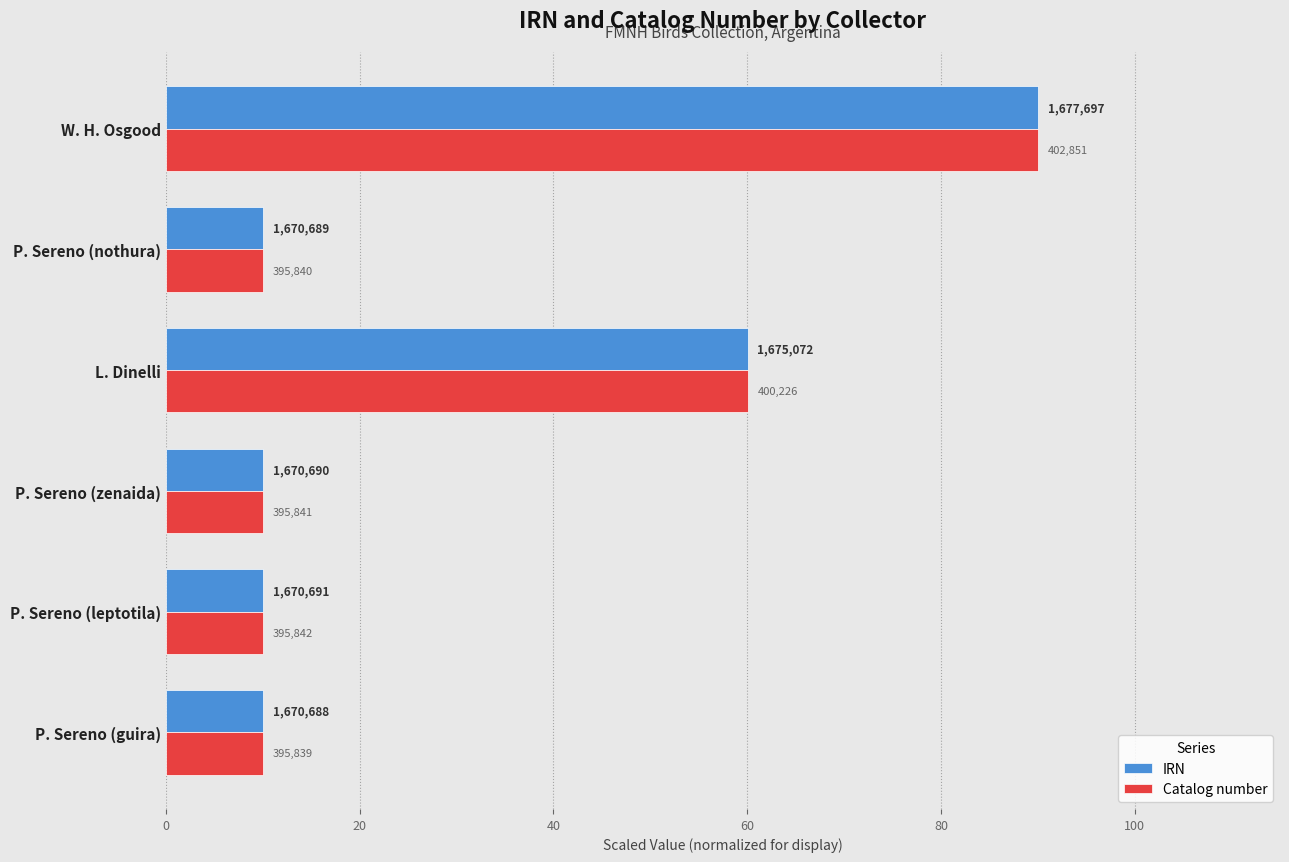

What are all the series names shown in the legend?

IRN, Catalog number